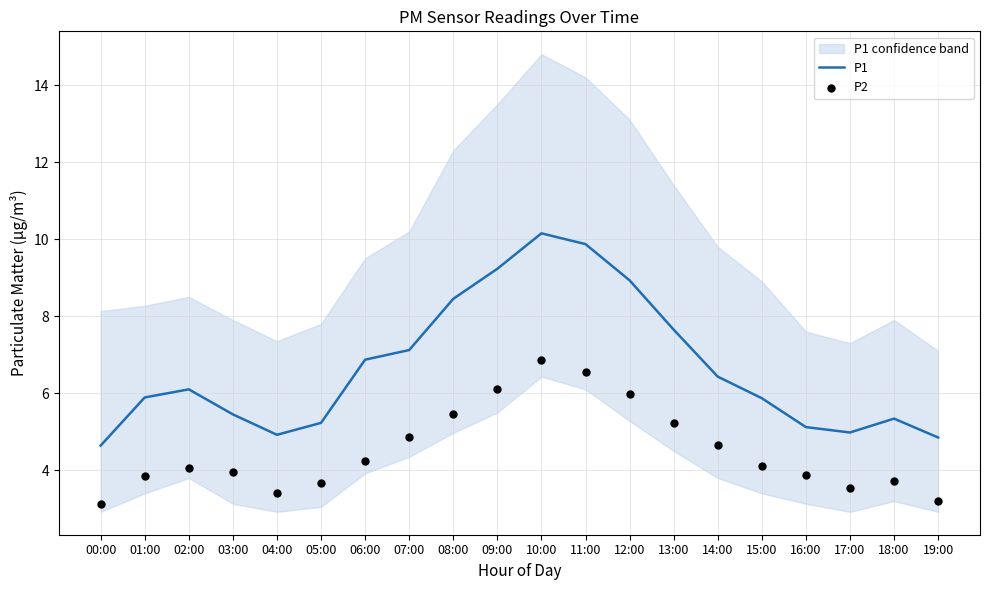

What are all the series names shown in the legend?

P1, P2